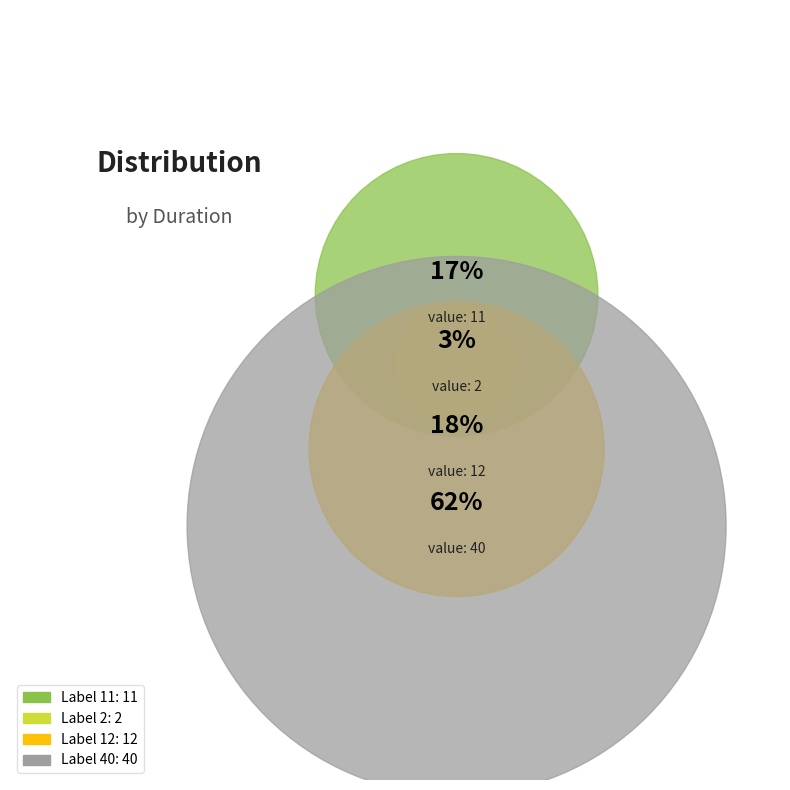

To the nearest percent, what is the average slice percentage?

25%